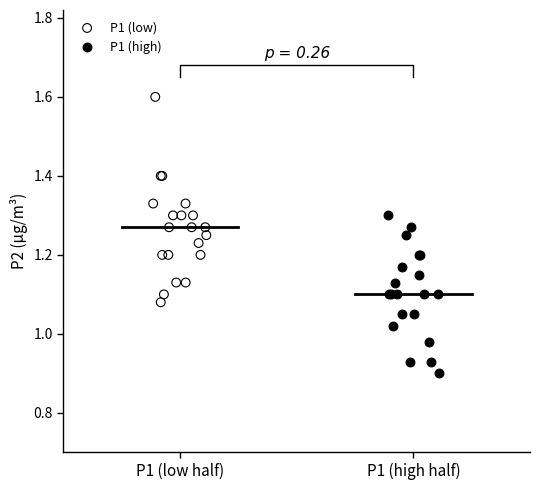

Which series contains the highest Y value?

P1 (low)